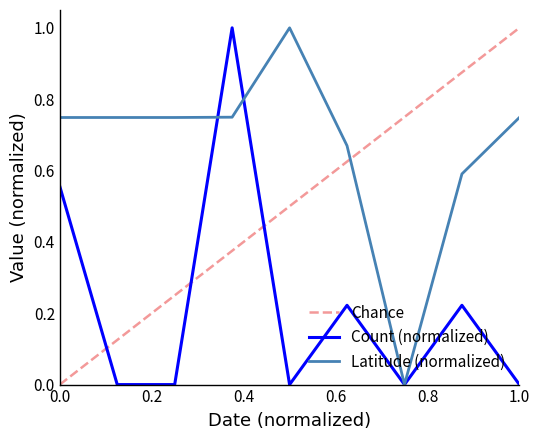

Which series has the largest total across all categories?

Latitude (normalized)